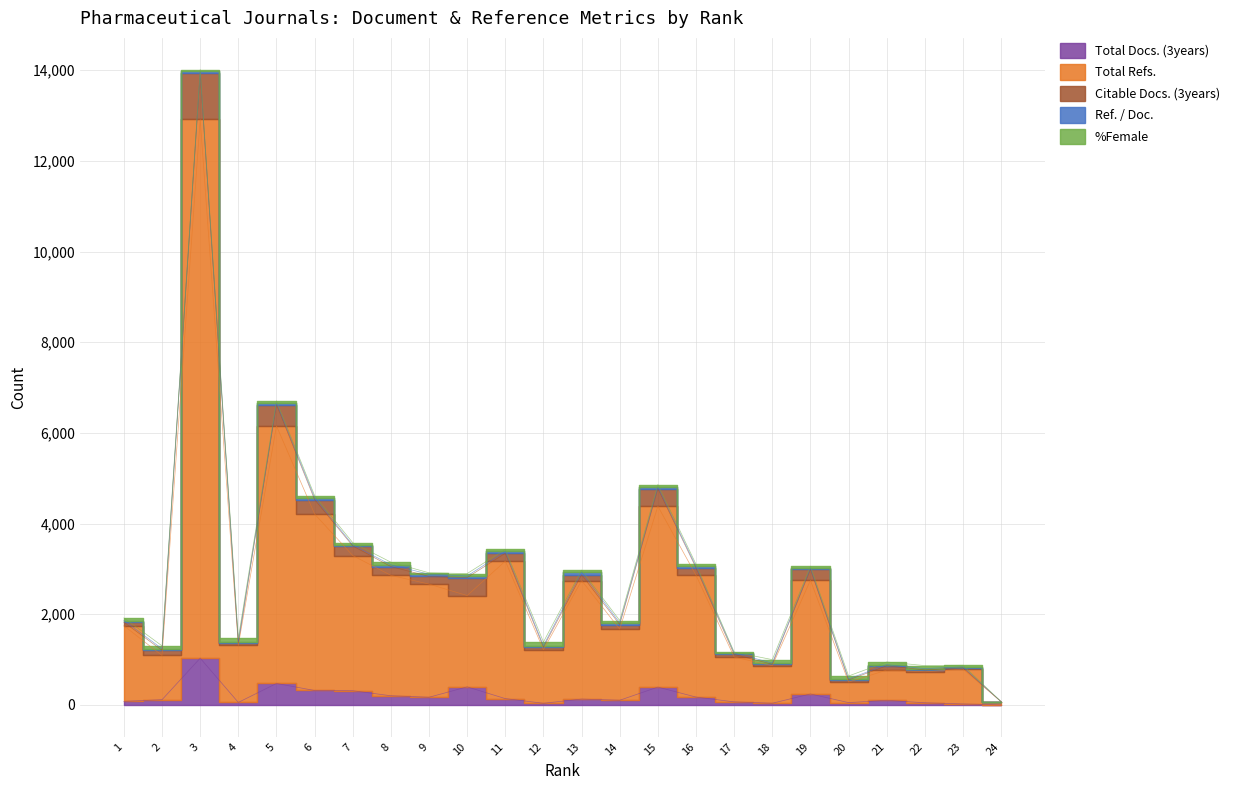

What is the value of the %Female point at the 13th from the left?

46